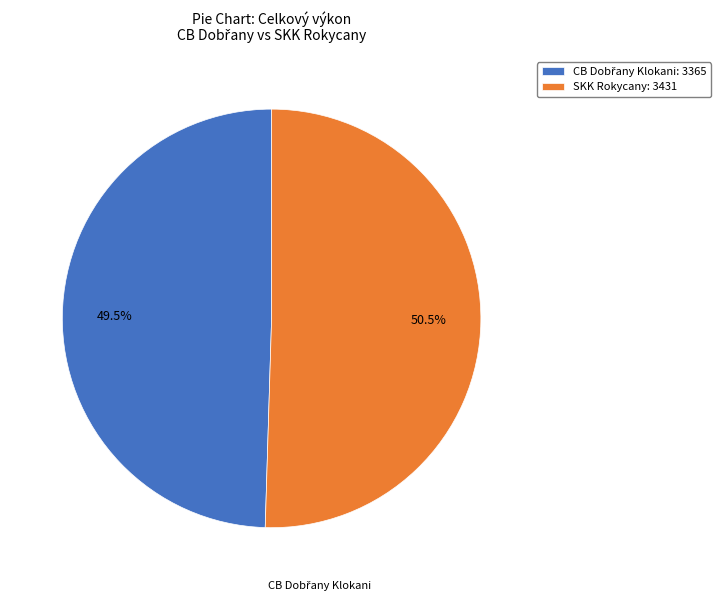

To the nearest percent, what is the average slice percentage?

50%